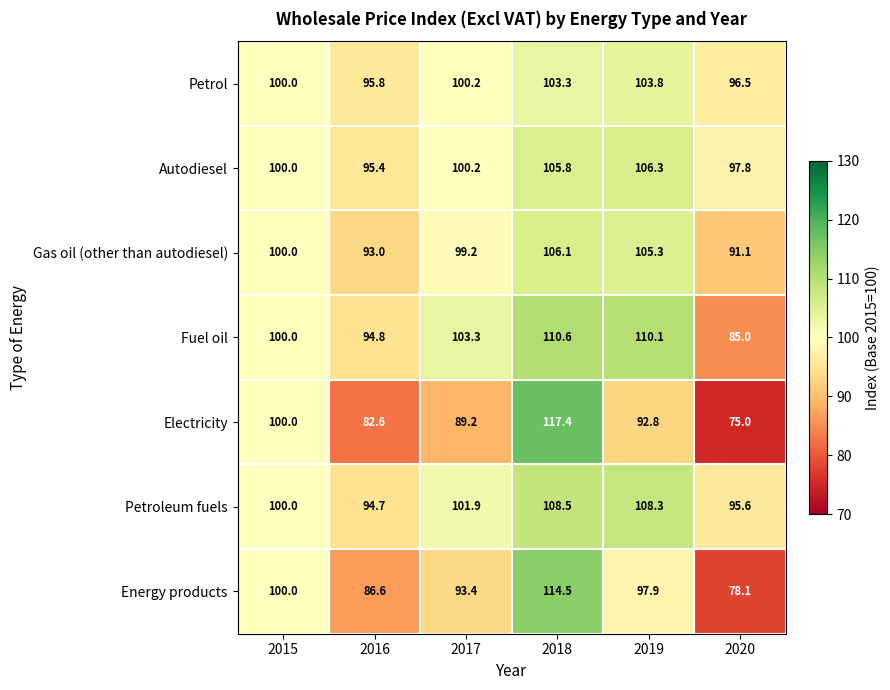

What is the difference between the second highest and second lowest values in the Energy products series?

13.4